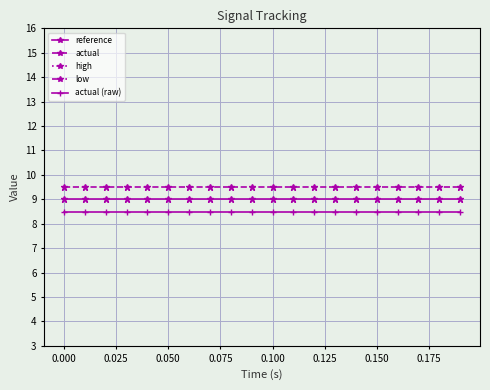

Is it true that actual (raw) equals 4.6 at 0.150?

False